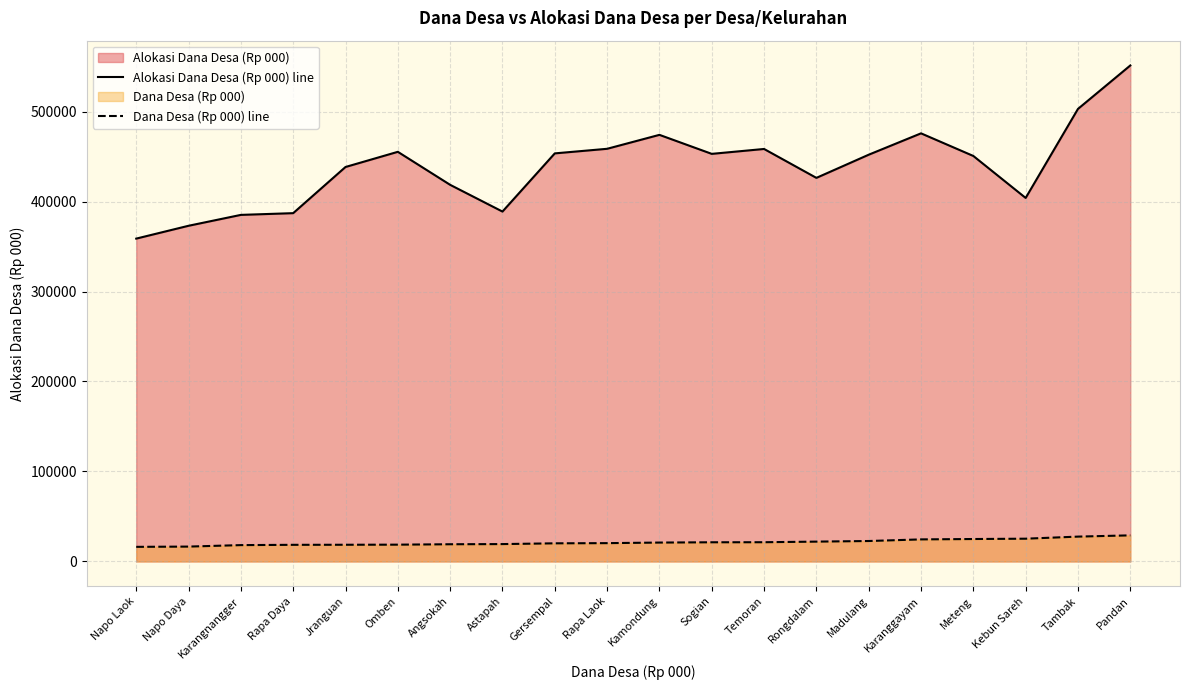

True or false: Dana Desa (Rp 000) line has more than 0 interior local peaks.

False